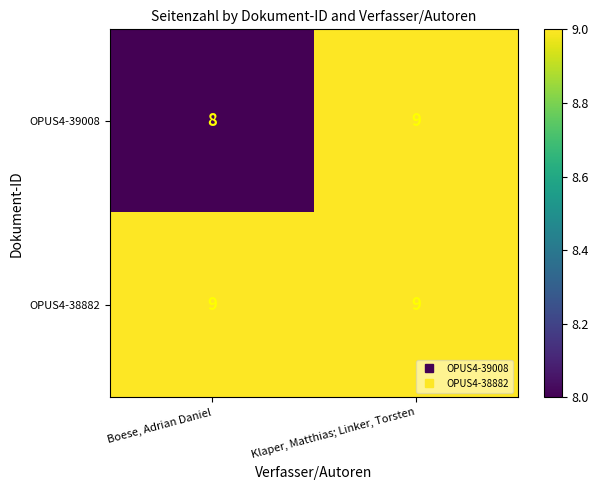

What is the total value across all series at Boese, Adrian Daniel?

17